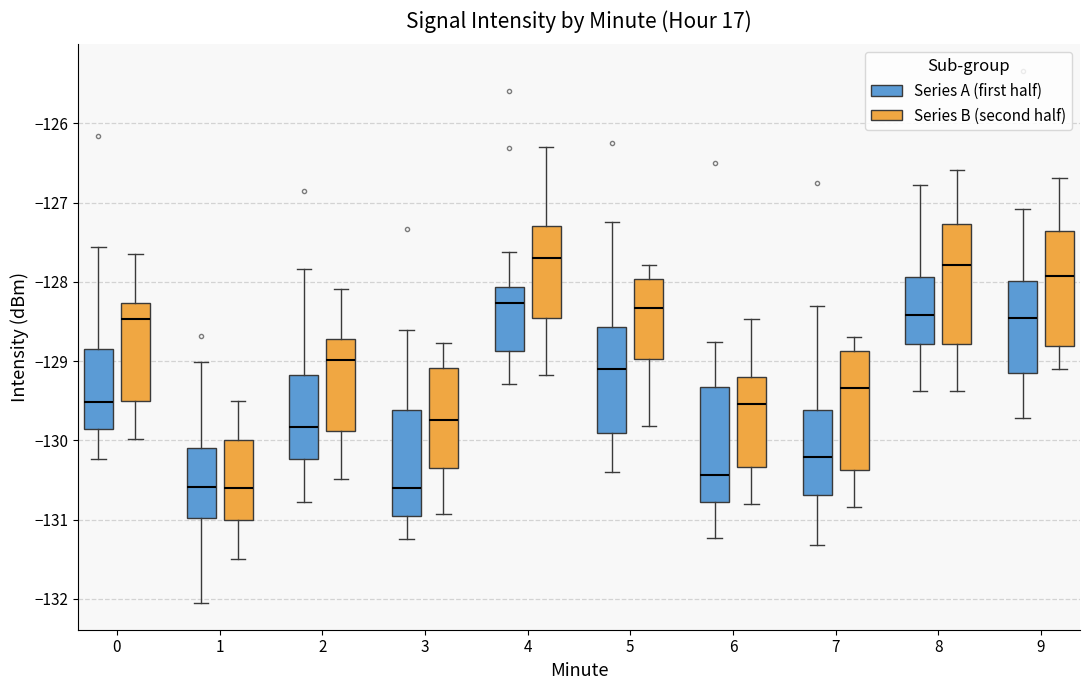

Reading left to right, transcribe this box plot: for each box, give where its median line is, the range the box spans, and where its two whiskers end, as read against the y-axis. The values are not printed on the chart, so give them approximately, as read against the axis.

0 (Series A (first half)): median -129.5, box -129.9 to -128.8, whiskers -130.2 to -127.6
0 (Series B (second half)): median -128.5, box -129.5 to -128.3, whiskers -130.0 to -127.6
1 (Series A (first half)): median -130.6, box -131.0 to -130.1, whiskers -132.1 to -129.0
1 (Series B (second half)): median -130.6, box -131.0 to -130.0, whiskers -131.5 to -129.5
2 (Series A (first half)): median -129.8, box -130.2 to -129.2, whiskers -130.8 to -127.8
2 (Series B (second half)): median -129.0, box -129.9 to -128.7, whiskers -130.5 to -128.1
3 (Series A (first half)): median -130.6, box -130.9 to -129.6, whiskers -131.2 to -128.6
3 (Series B (second half)): median -129.7, box -130.3 to -129.1, whiskers -130.9 to -128.8
4 (Series A (first half)): median -128.3, box -128.9 to -128.1, whiskers -129.3 to -127.6
4 (Series B (second half)): median -127.7, box -128.5 to -127.3, whiskers -129.2 to -126.3
5 (Series A (first half)): median -129.1, box -129.9 to -128.6, whiskers -130.4 to -127.2
5 (Series B (second half)): median -128.3, box -129.0 to -128.0, whiskers -129.8 to -127.8
6 (Series A (first half)): median -130.4, box -130.8 to -129.3, whiskers -131.2 to -128.8
6 (Series B (second half)): median -129.5, box -130.3 to -129.2, whiskers -130.8 to -128.5
7 (Series A (first half)): median -130.2, box -130.7 to -129.6, whiskers -131.3 to -128.3
7 (Series B (second half)): median -129.3, box -130.4 to -128.9, whiskers -130.8 to -128.7
8 (Series A (first half)): median -128.4, box -128.8 to -127.9, whiskers -129.4 to -126.8
8 (Series B (second half)): median -127.8, box -128.8 to -127.3, whiskers -129.4 to -126.6
9 (Series A (first half)): median -128.5, box -129.1 to -128.0, whiskers -129.7 to -127.1
9 (Series B (second half)): median -127.9, box -128.8 to -127.4, whiskers -129.1 to -126.7